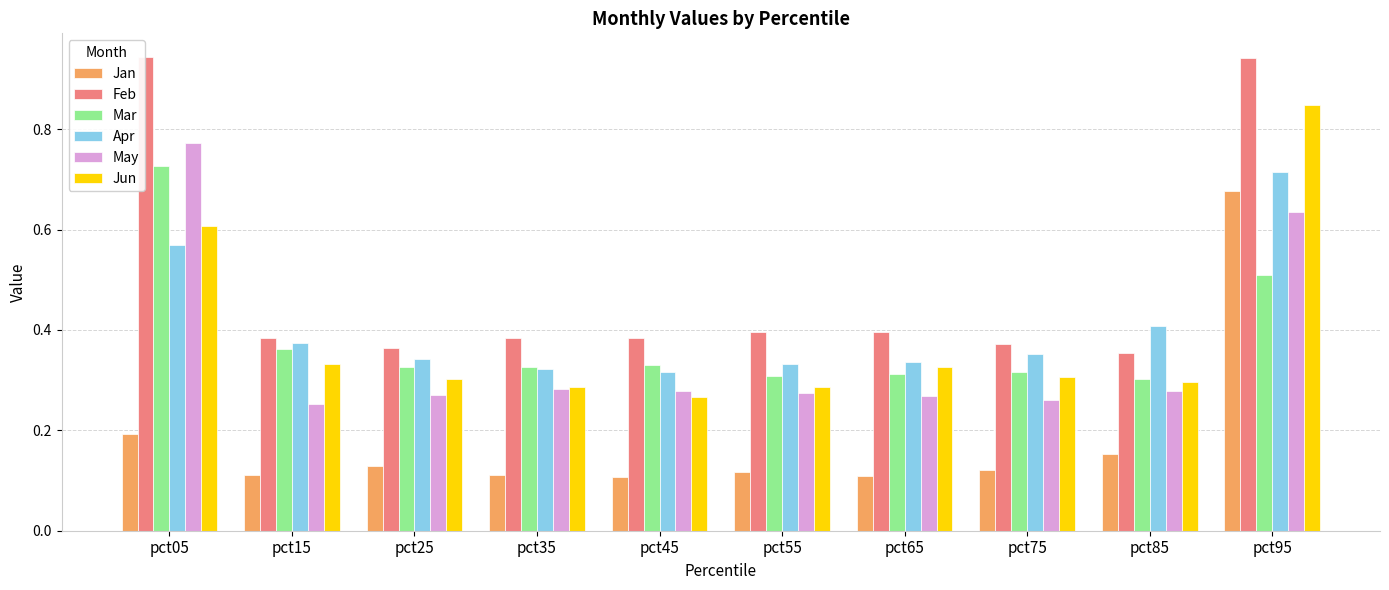

Which series changed the most between pct65 and pct95?

Jan